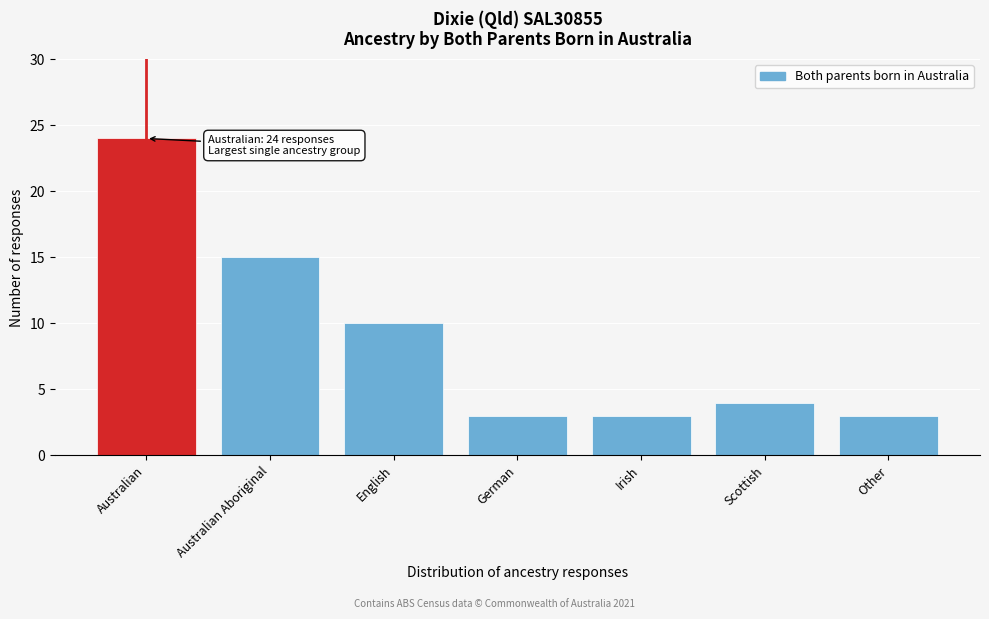

Reading left to right, transcribe all the data shown in this chart.

Australian=24	Australian Aboriginal=15	English=10	German=3	Irish=3	Scottish=4	Other=3